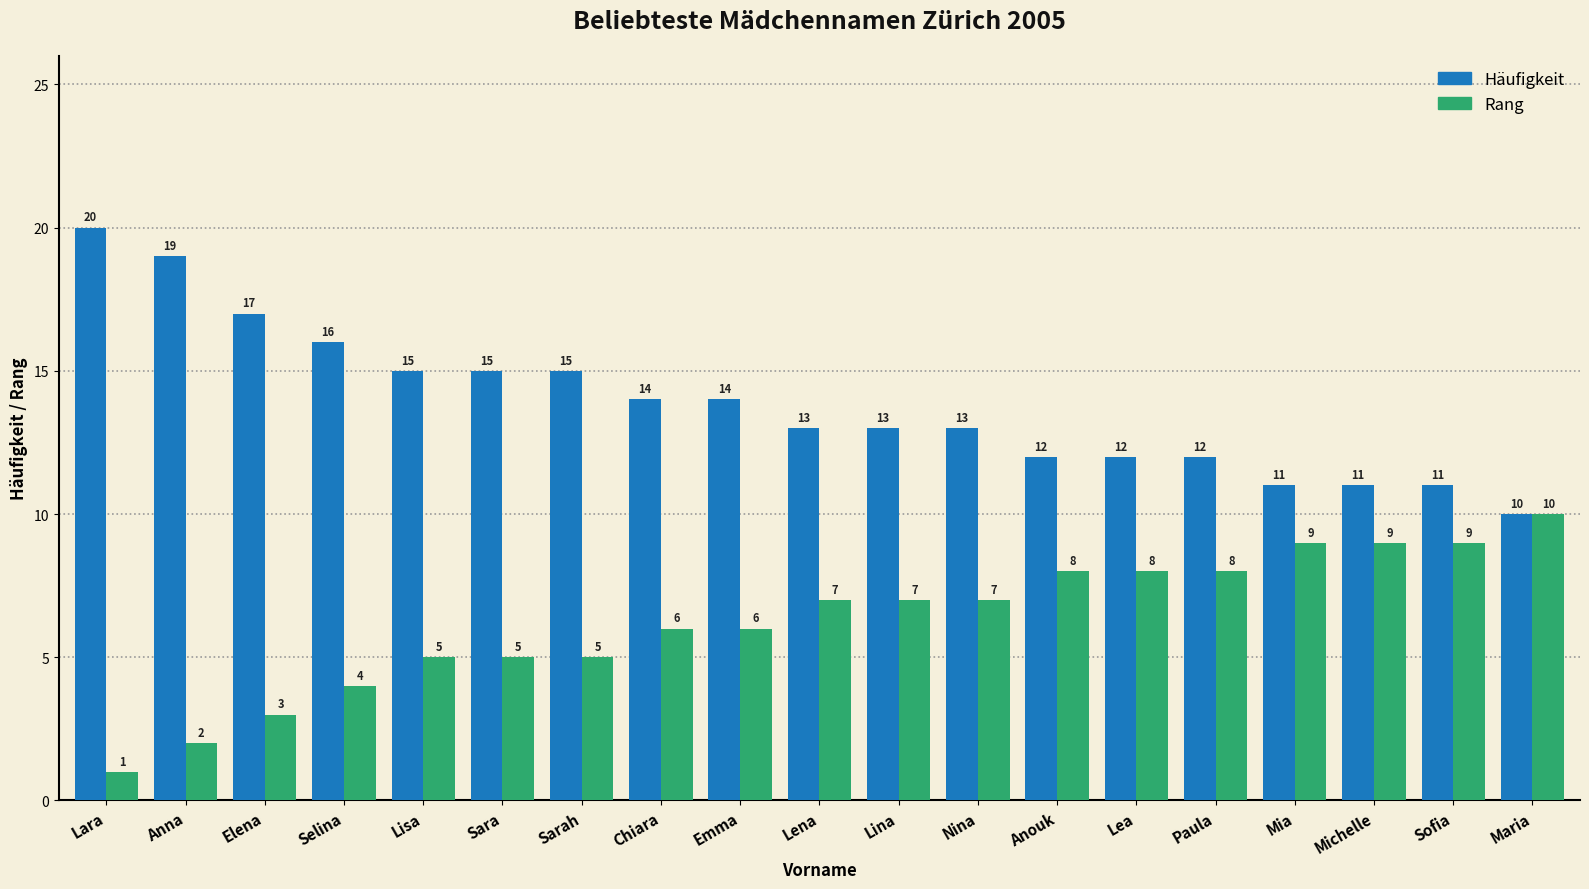

Which series has the largest range (max minus min)?

Häufigkeit